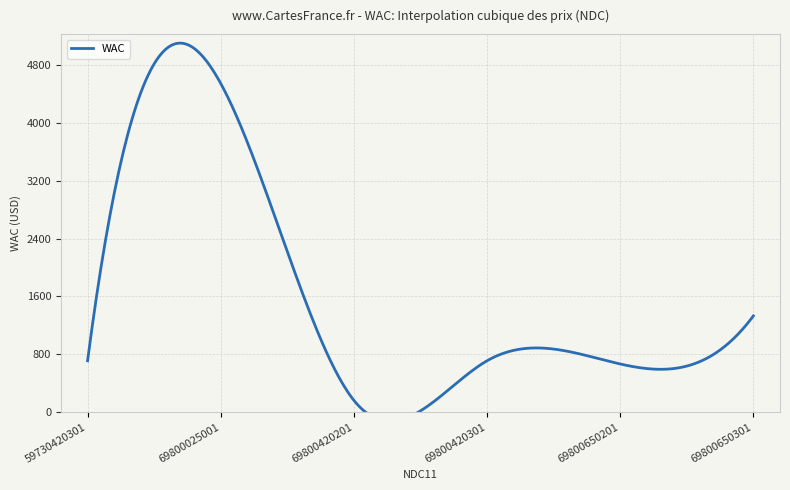

Rank the categories by value from lowest to highest.

69800420201, 69800650201, 59730420301, 69800420301, 69800650301, 69800025001